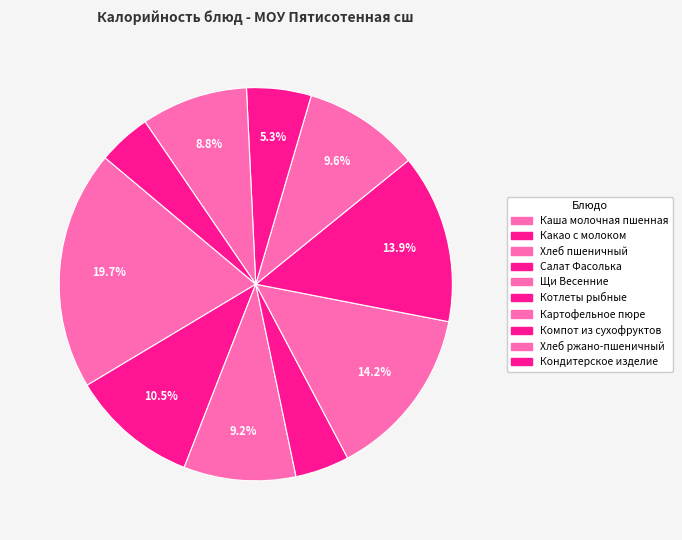

Approximately how many times larger is the value at Хлеб пшеничный compared to Картофельное пюре?

1.0